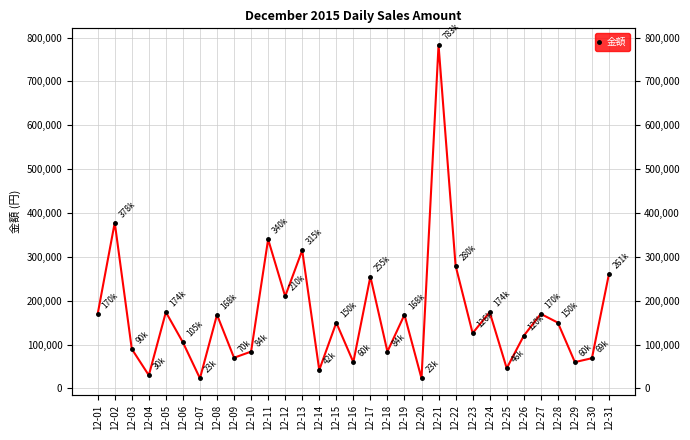

Does the chart have visible grid lines?

Yes